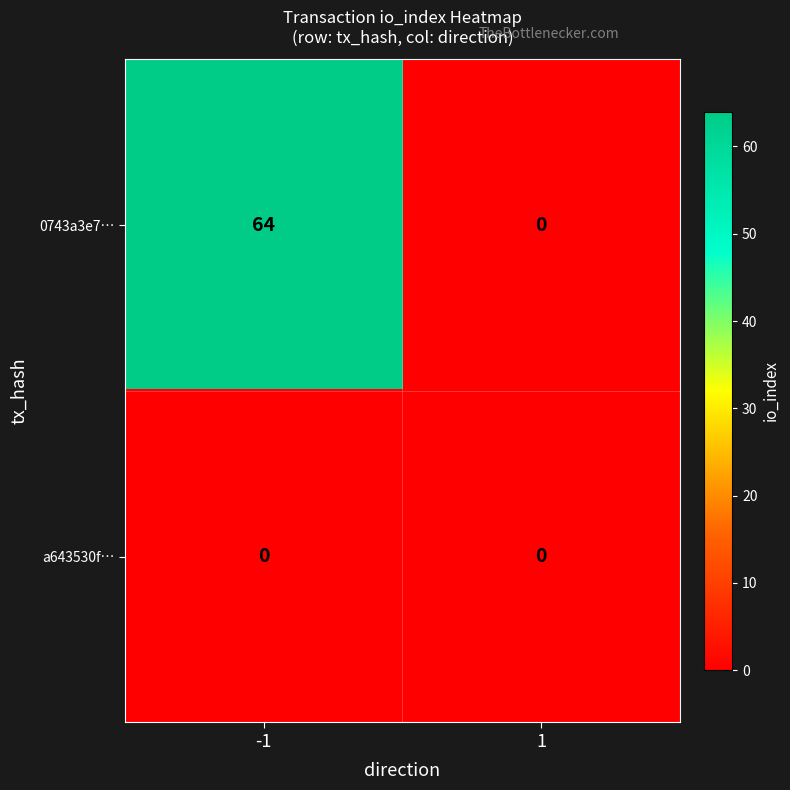

Which series has the largest total across all categories?

0743a3e7…